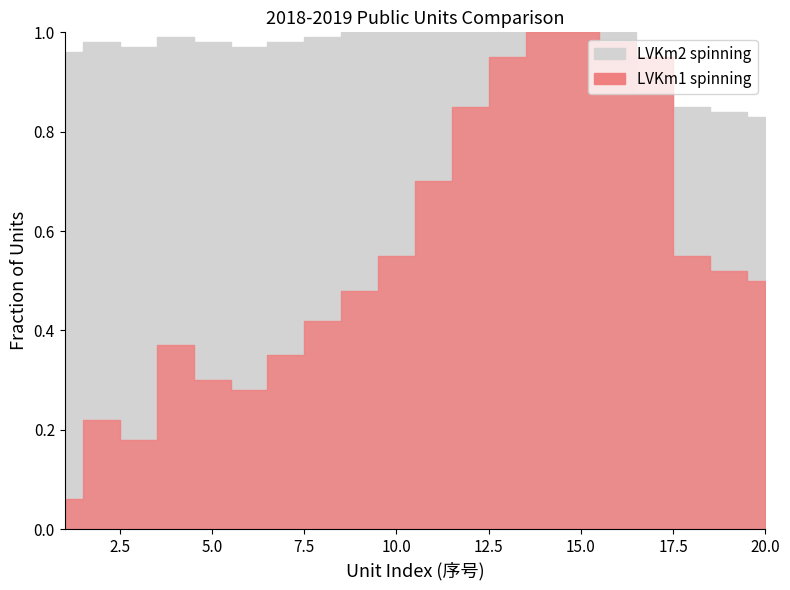

What is the difference between the maximum and minimum values in the LVKm1 spinning series?

0.9